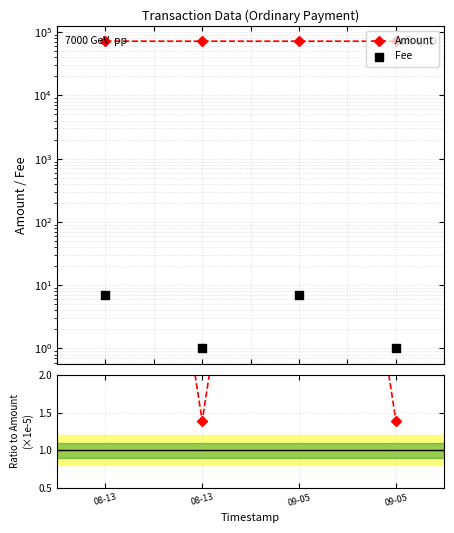

Which series has the largest total across all categories?

Amount